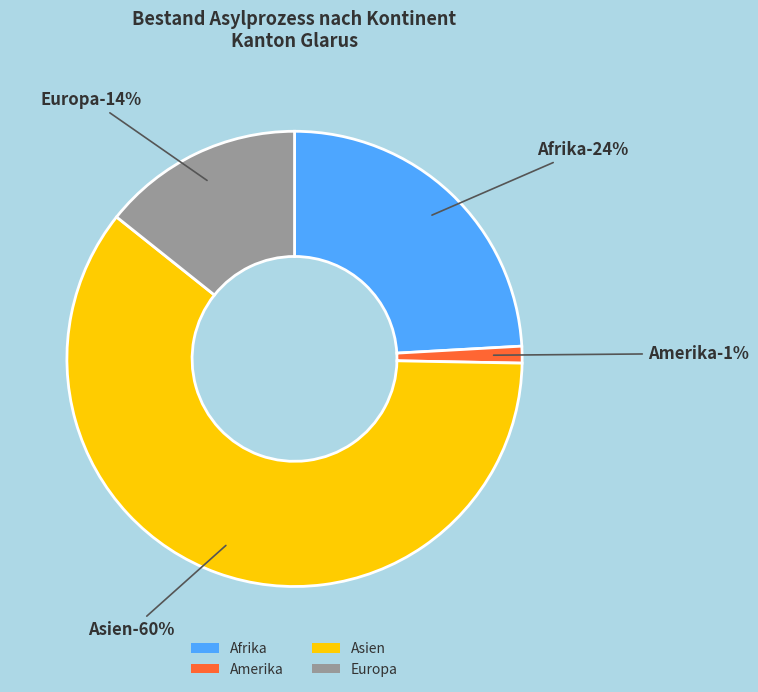

To the nearest percent, what is the difference between the Amerika and Asien slice percentages?

59%